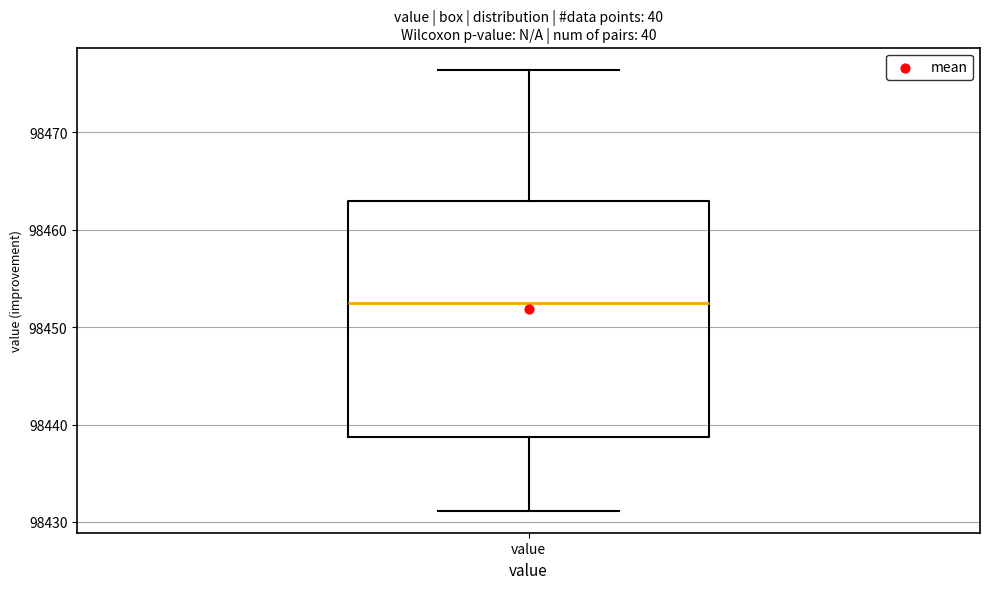

Read this box plot against the y-axis: the position of the median line, the range covered by the box, and the ends of both whiskers. The values are not printed on the chart, so give them approximately, as read against the axis.

median 98452, box 98439 to 98463, whiskers 98431 to 98476